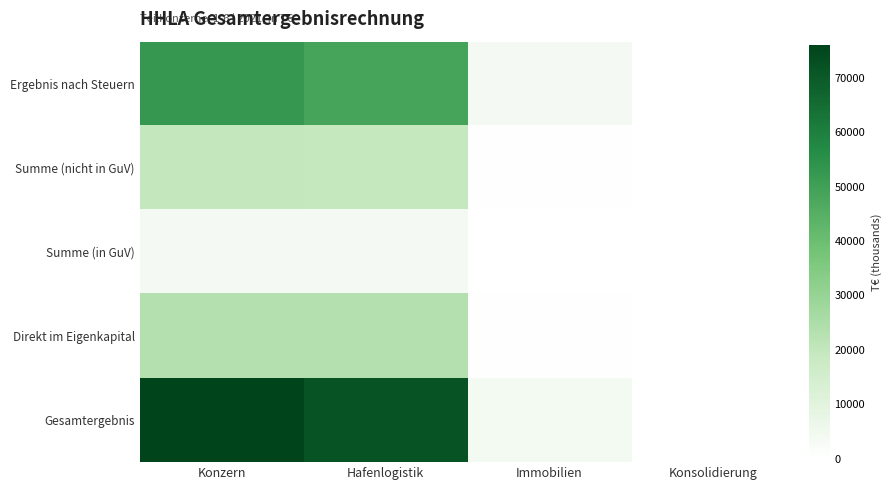

Which series has the largest total across all categories?

Gesamtergebnis